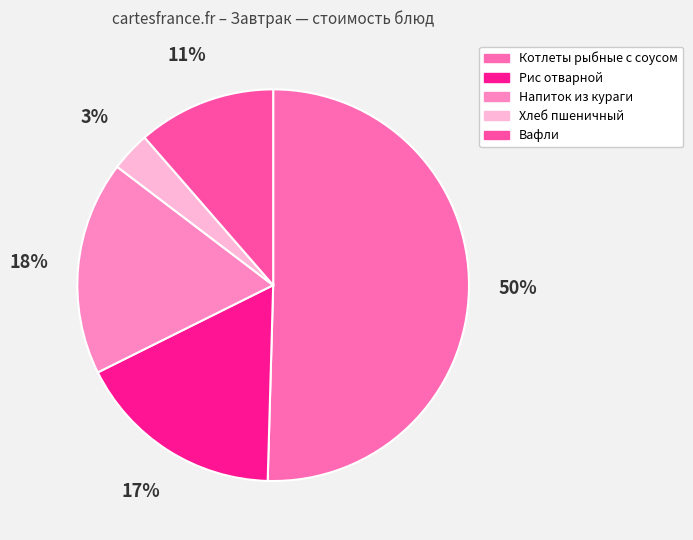

Rank the categories by value from highest to lowest.

Котлеты рыбные с соусом, Напиток из кураги, Рис отварной, Вафли, Хлеб пшеничный